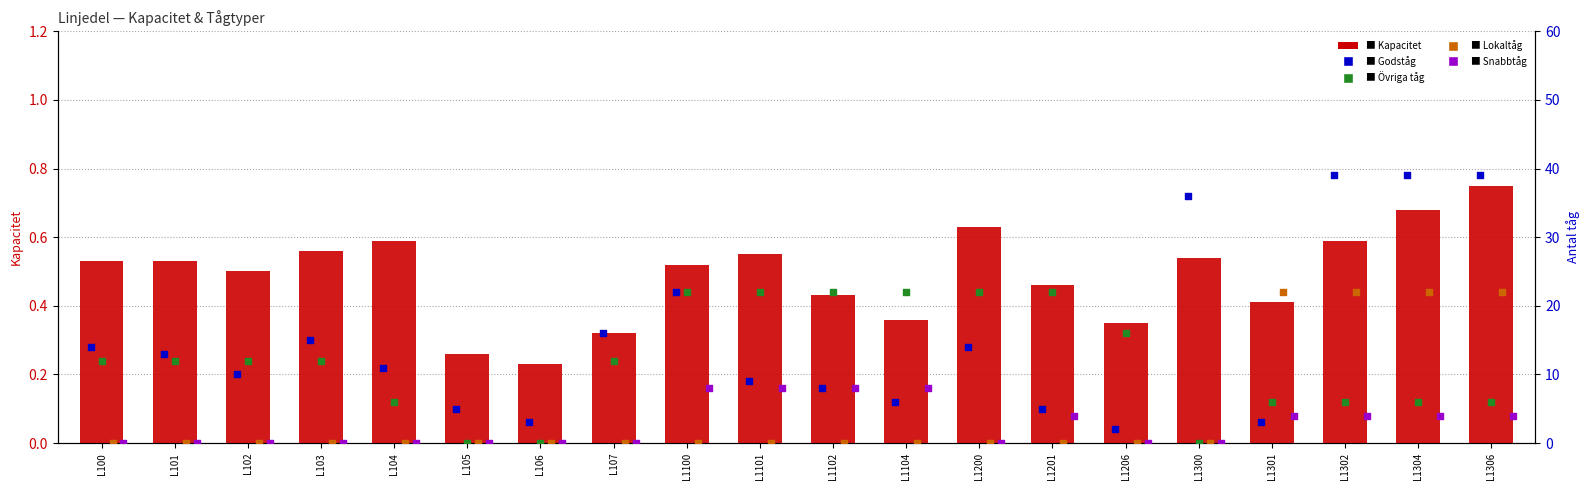

Which series has the widest spread of Y values?

Godståg